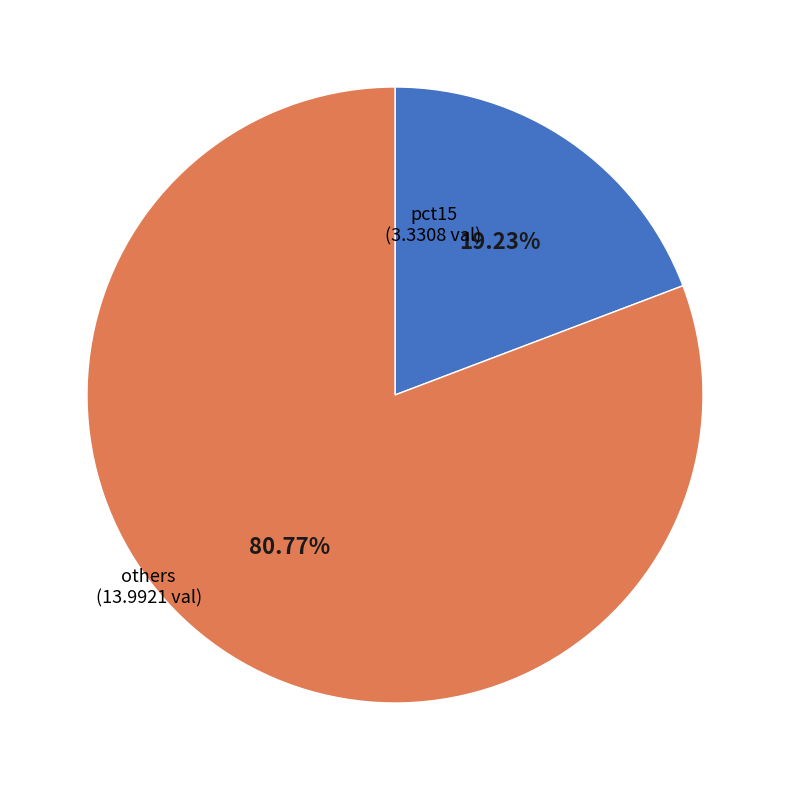

Does any single category account for the majority?

Yes